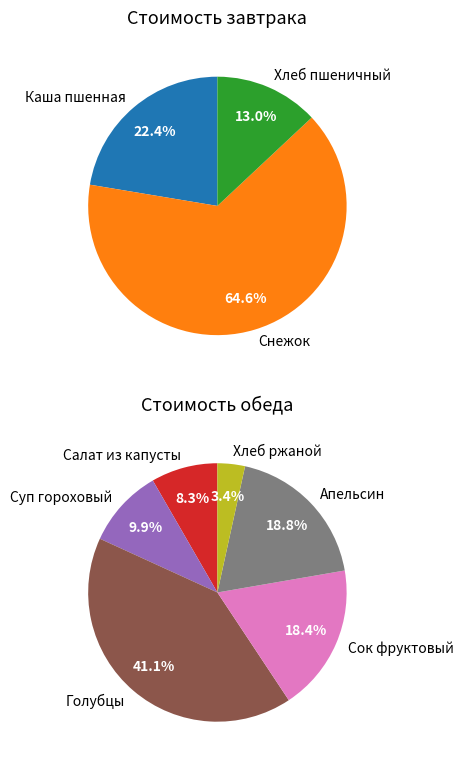

Count the number of slices in the pie.

9